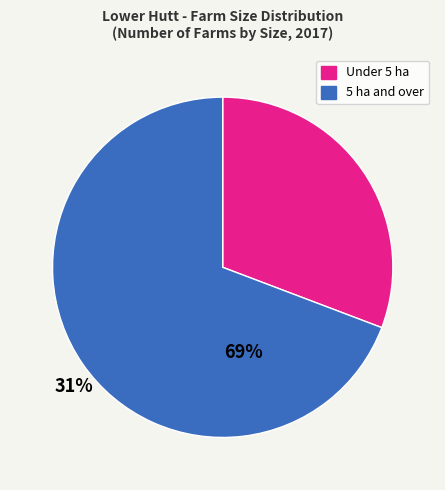

Is there any slice that represents more than half of the pie?

Yes